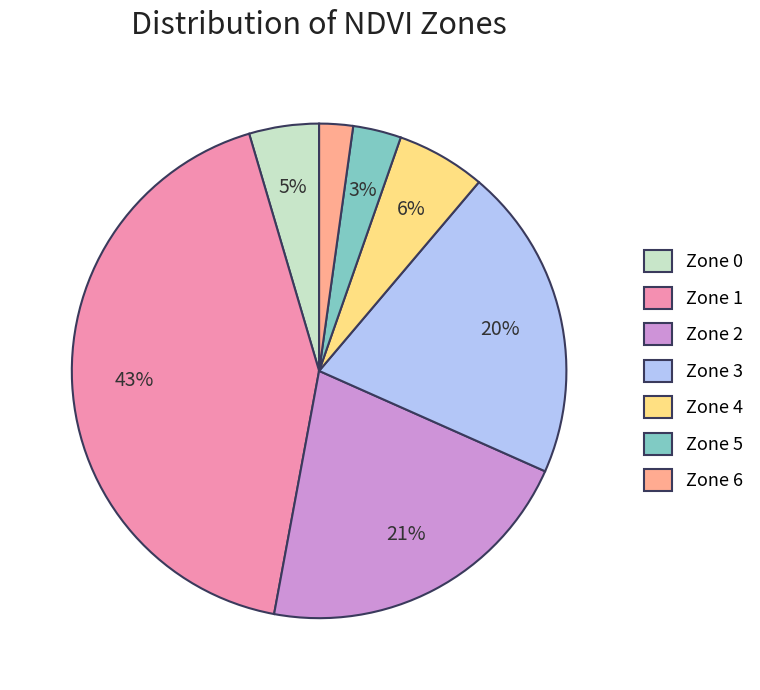

Does Zone 5 account for over 50% of the chart?

No